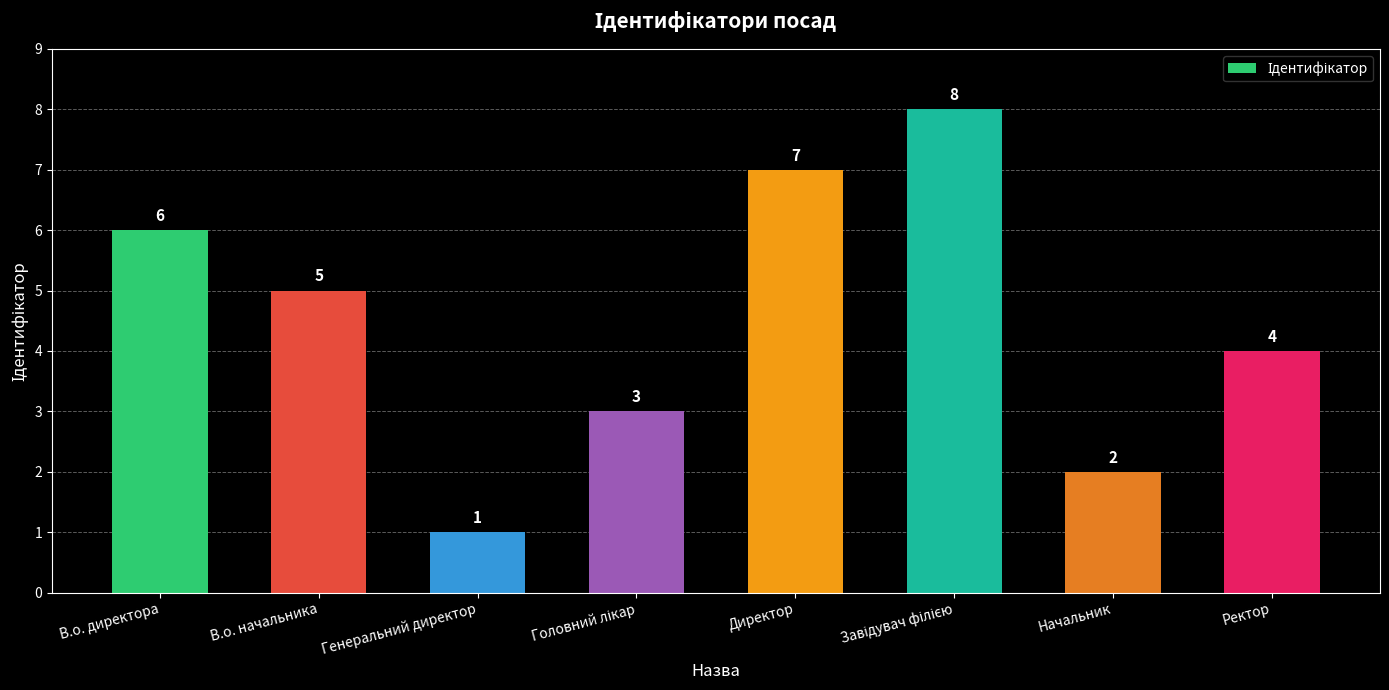

What is the difference between the maximum and minimum values?

7